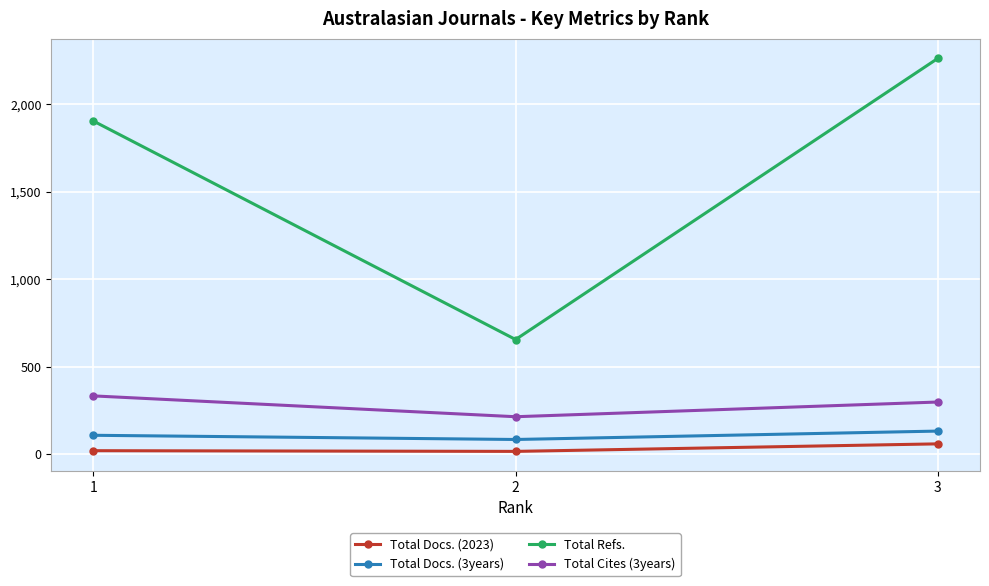

What is the difference between the maximum and minimum values in the Total Refs. series?

1606